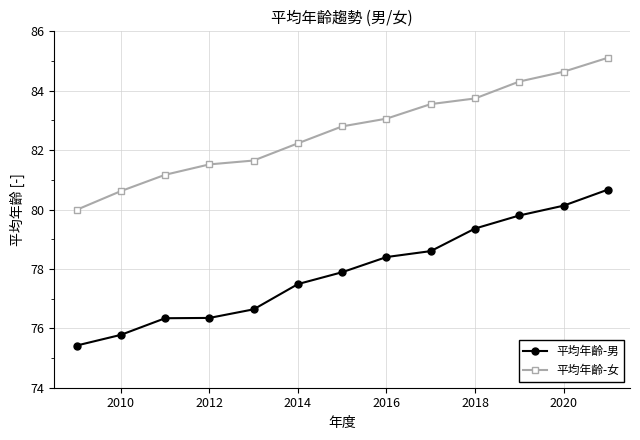

Which series has the widest spread of values?

平均年齡-男